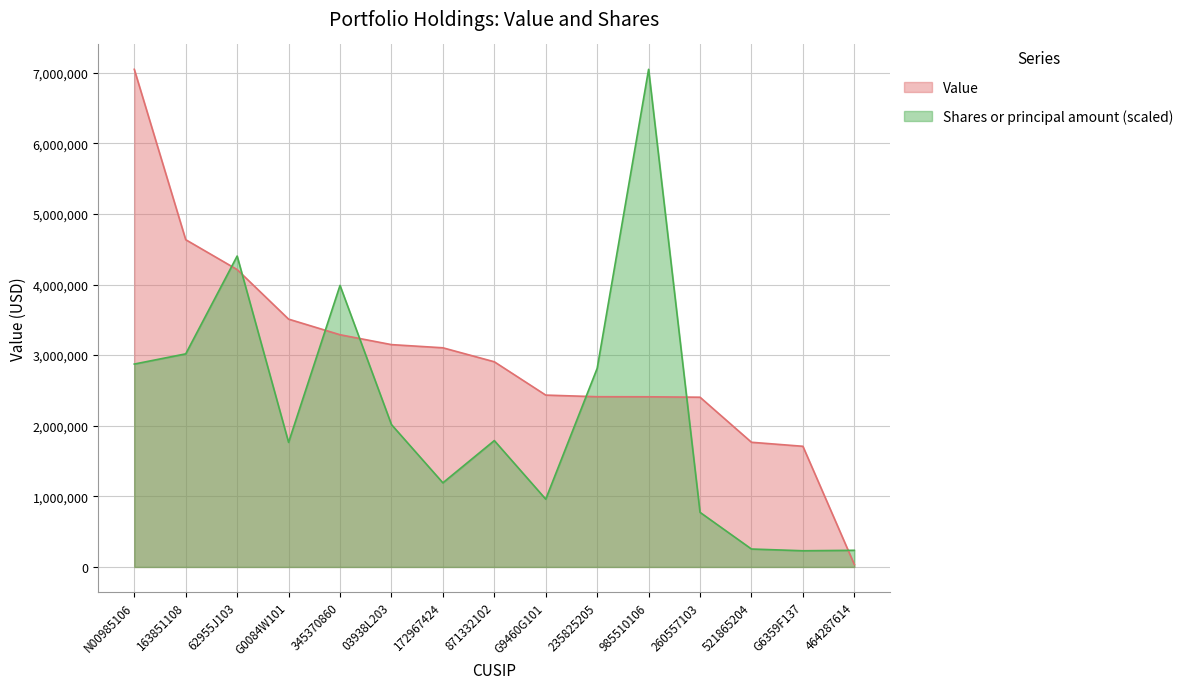

What is the lowest value of the Value series?

35000.0